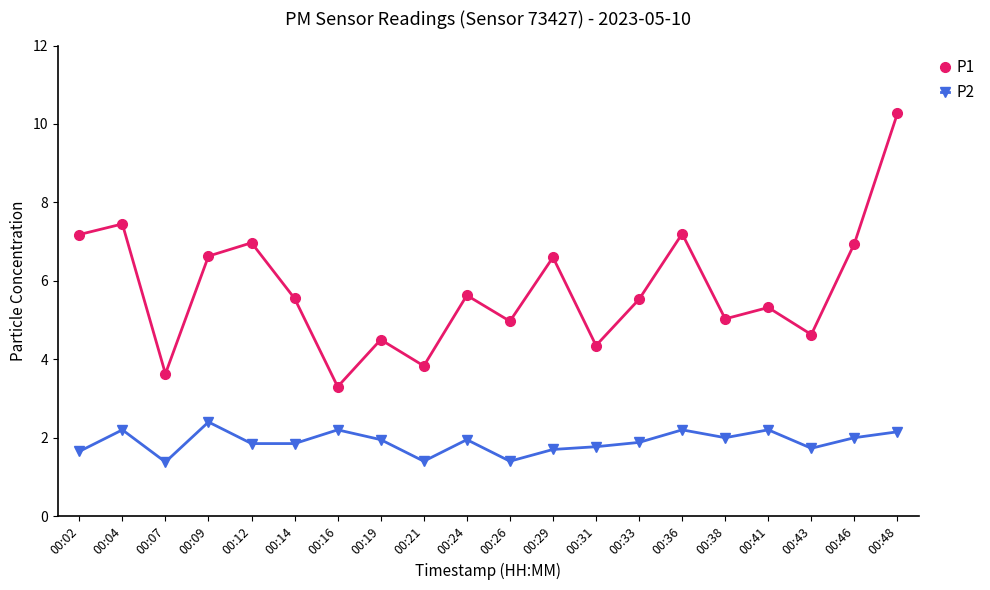

Count the number of data series in this chart.

2